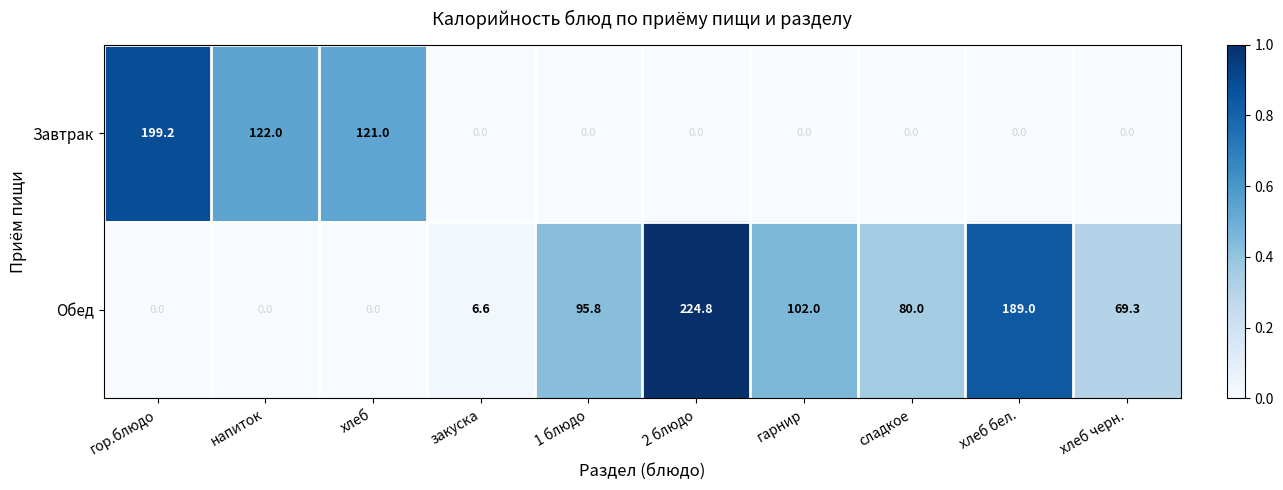

The value of Завтрак at хлеб is 173.1. True or false?

False